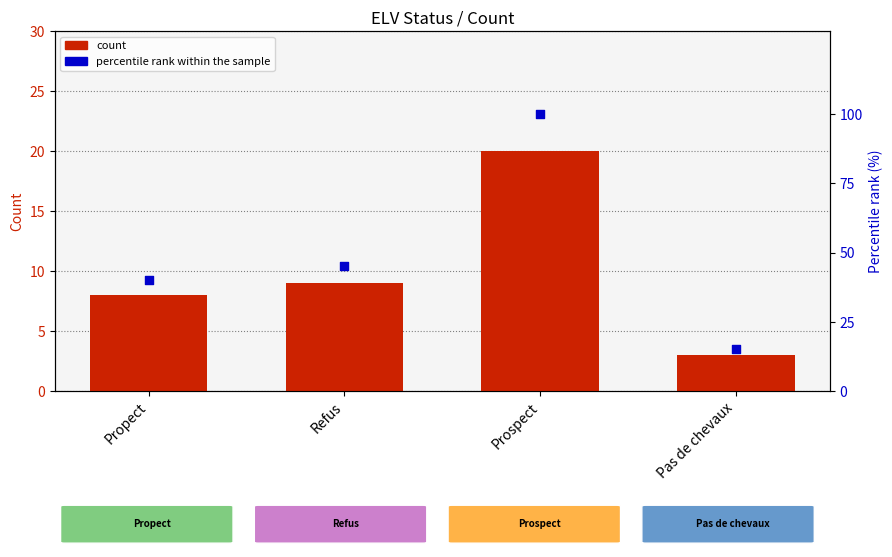

What is the total value across all series at Pas de chevaux?

18